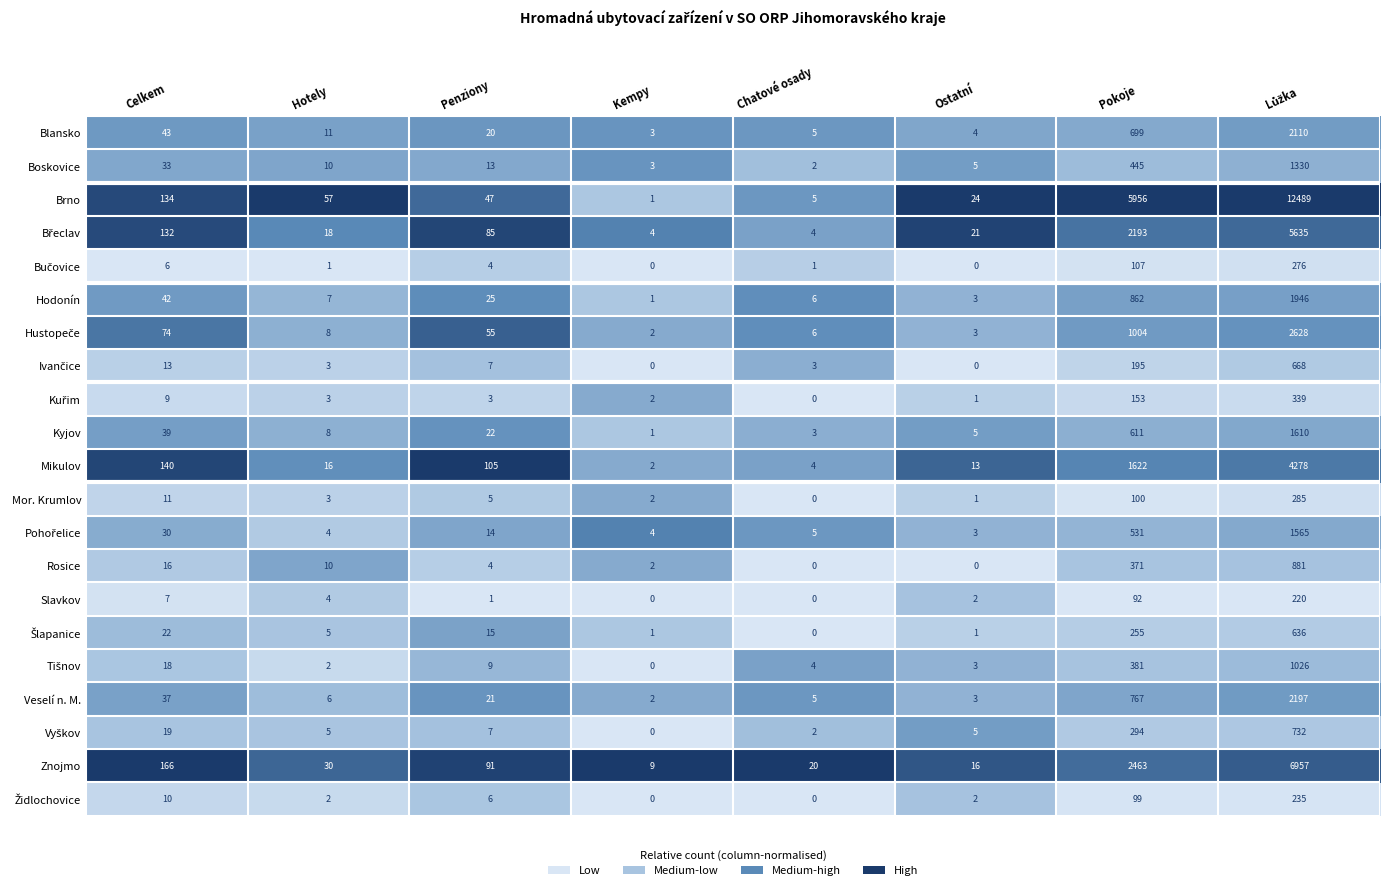

At which label is Slavkov closest to 110?

Pokoje